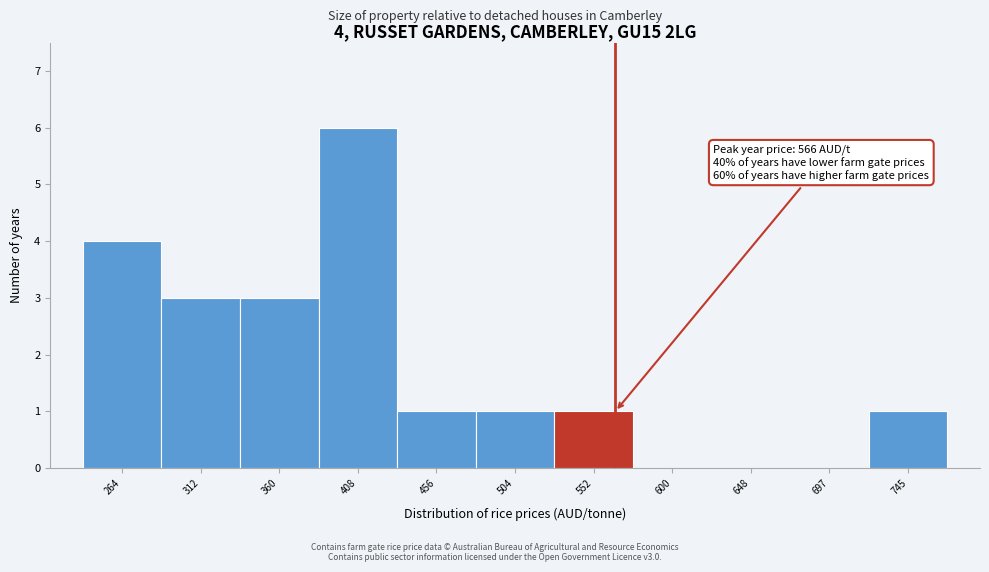

Which range on the x-axis has the tallest bar?

385 to 430